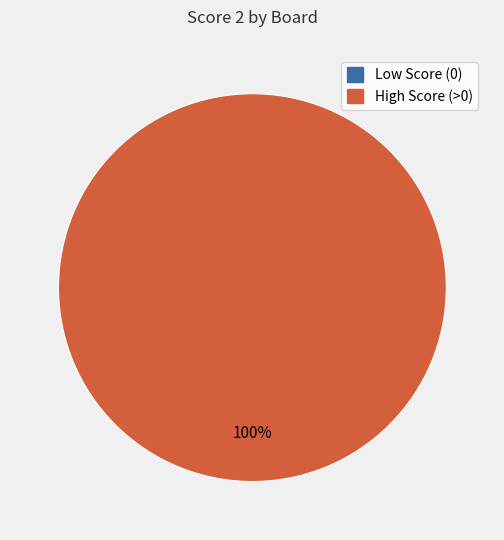

What is the largest slice in the pie chart?

Board 3